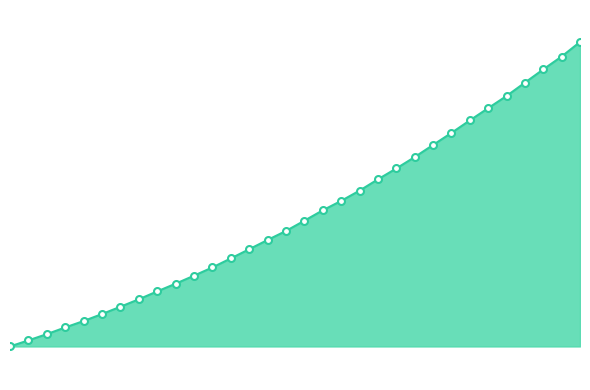

Reading right to left, what are all the values shown in this chart?

223.9802=2804.3	223.7895=2740.6	223.5987=2684.3	223.408=2626.1	223.2172=2567.8	223.0264=2514.3	222.8355=2460.7	222.6447=2405.9	222.4538=2353.2	222.263=2300.0	222.0721=2250.1	221.8812=2202.6	221.6902=2152.9	221.4993=2108.1	221.3083=2066.8	221.1174=2021.3	220.9264=1976.4	220.7354=1936.9	220.5444=1896.4	220.3533=1856.0	220.1623=1816.6	219.9712=1780.4	219.7801=1745.3	219.589=1711.6	219.3979=1677.0	219.2067=1644.3	219.0156=1612.4	218.8244=1581.7	218.6332=1553.6	218.442=1524.2	218.2508=1496.9	218.0596=1470.4